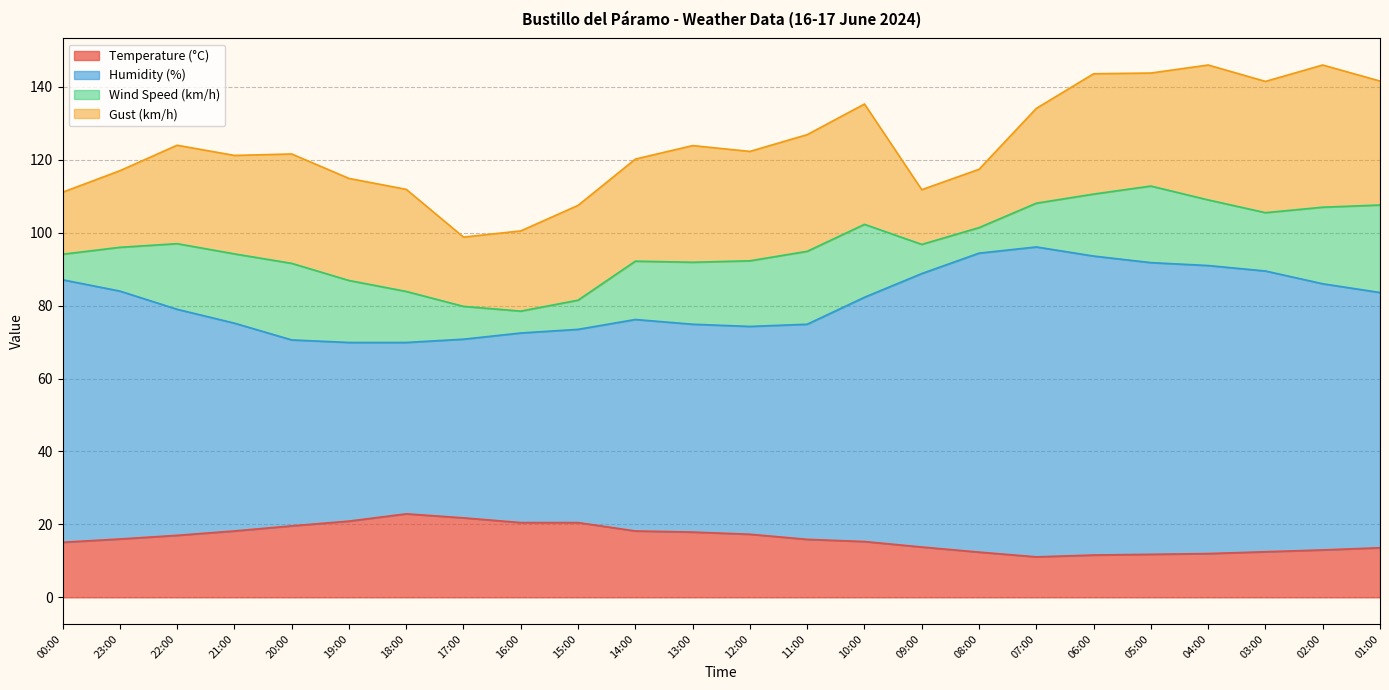

What is the label of the 23rd point from the right?

23:00